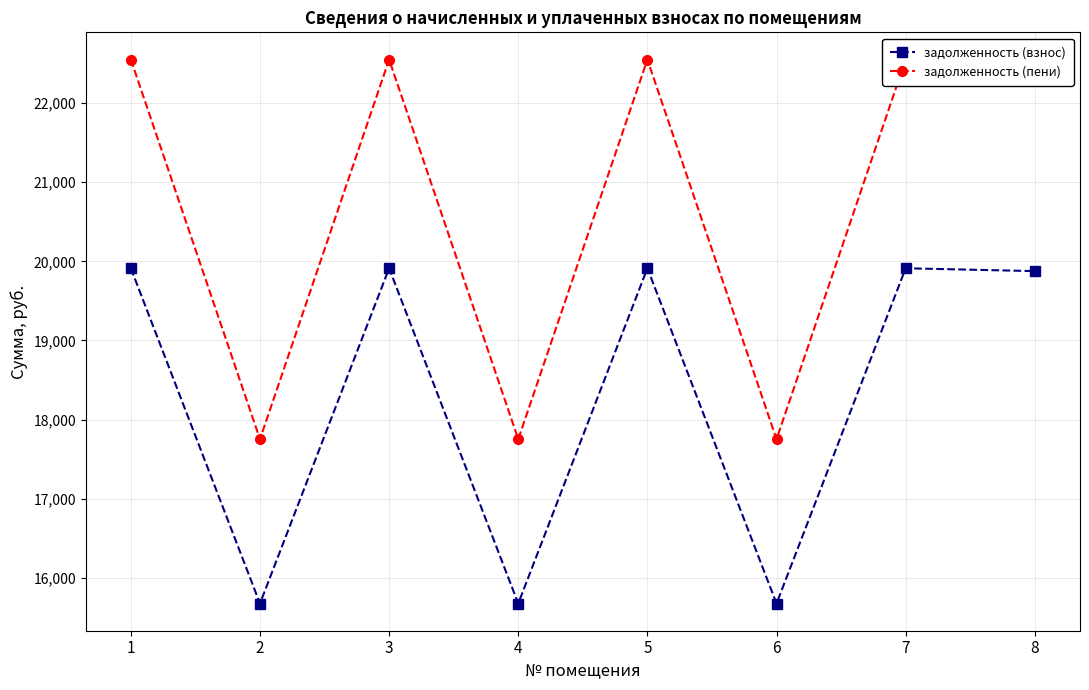

Rank the series by their average value, from highest to lowest.

задолженность (пени), задолженность (взнос)